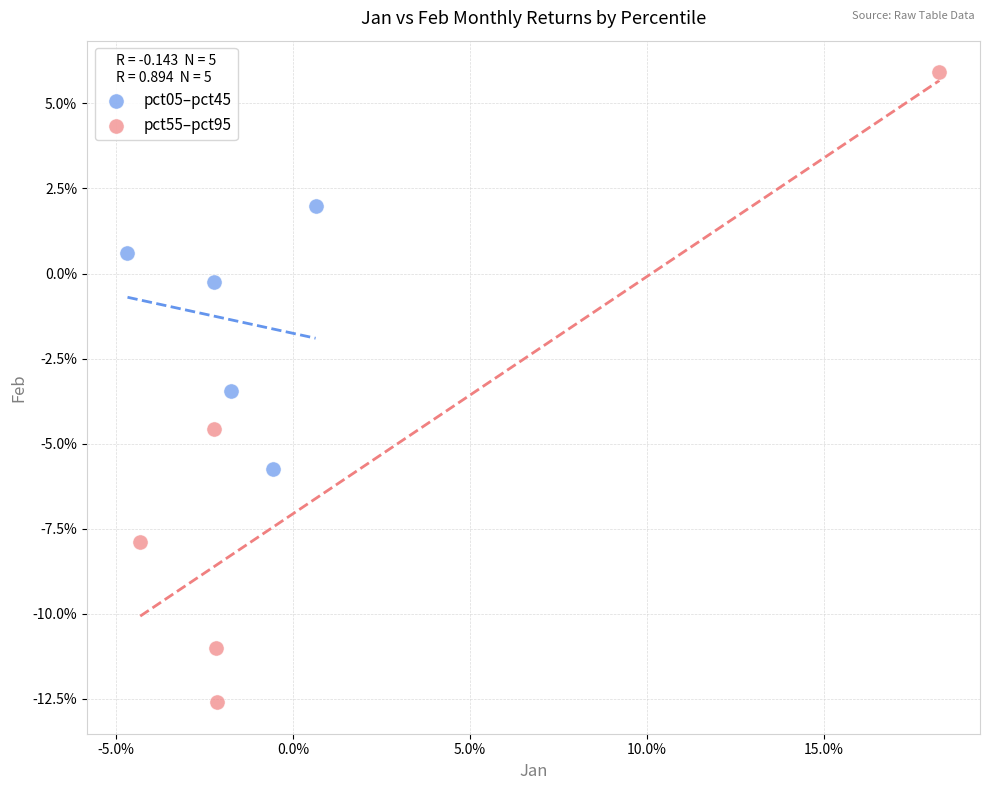

What are all the series names shown in the legend?

pct05–pct45, pct55–pct95